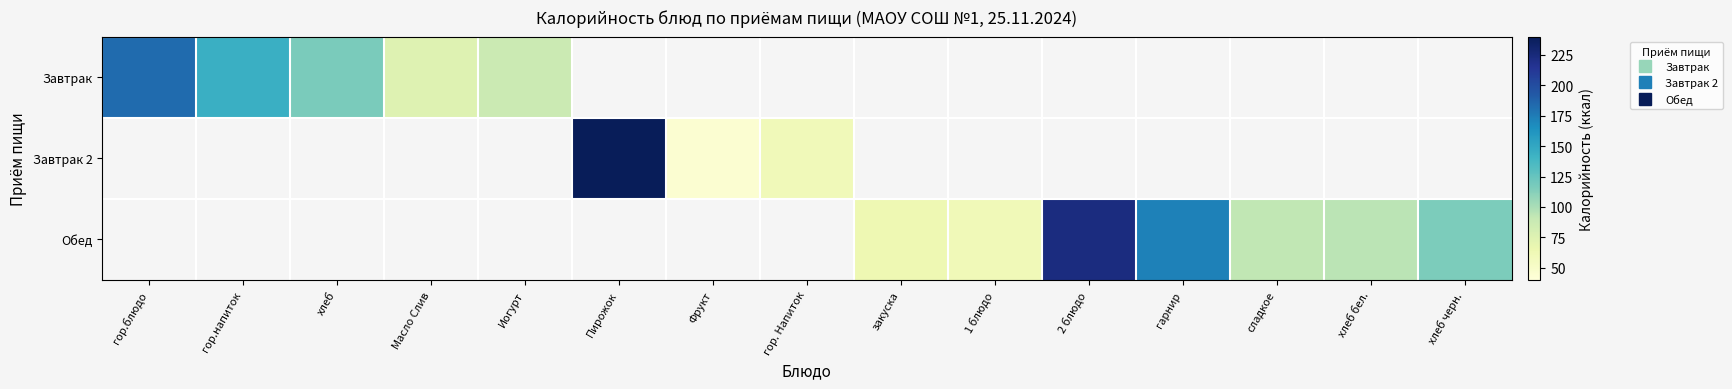

At which label does Завтрак reach its minimum?

Масло Слив